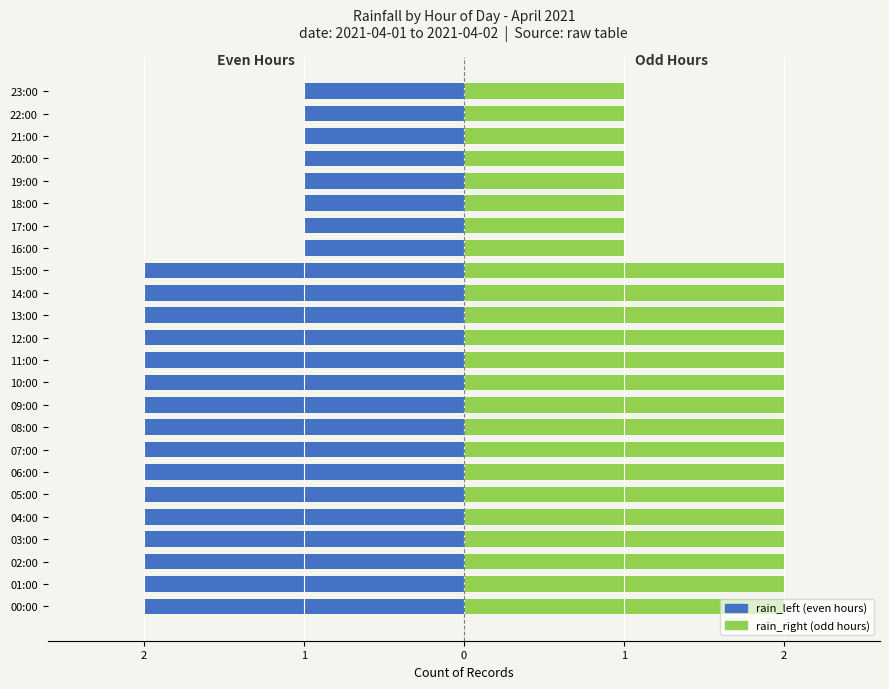

What value does the rain_left series have at 12:00?

-2